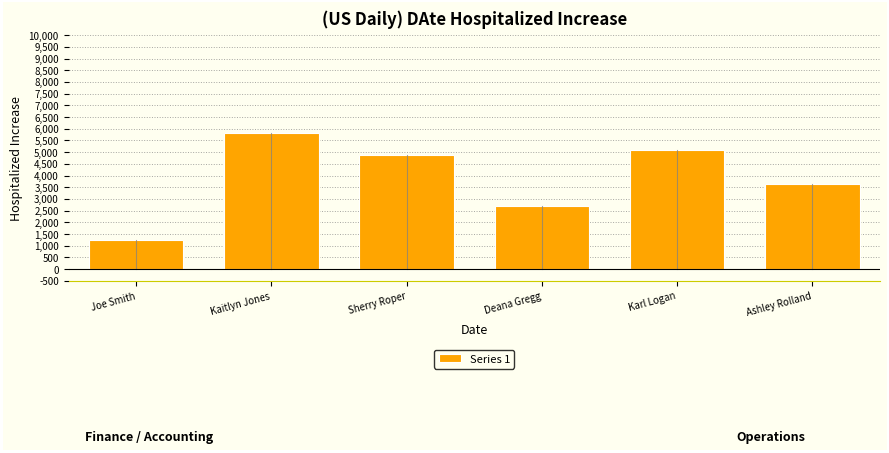

Reading left to right, extract all data points from this chart.

1250	5820	4880	2700	5100	3650